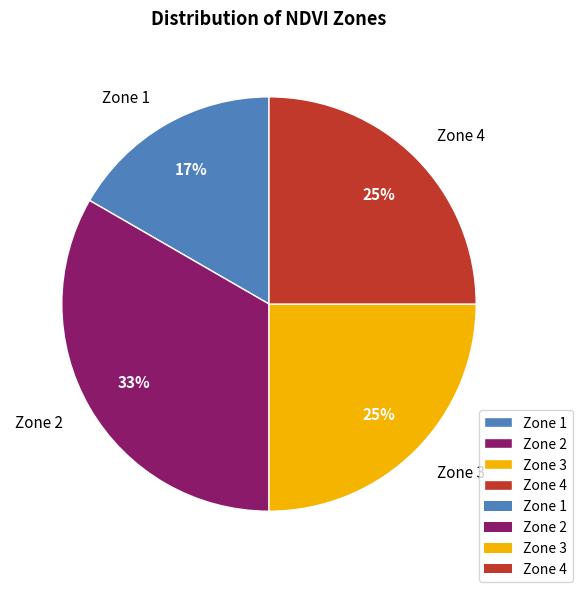

The Zone 4 slice represents 17% of the pie. True or false?

False